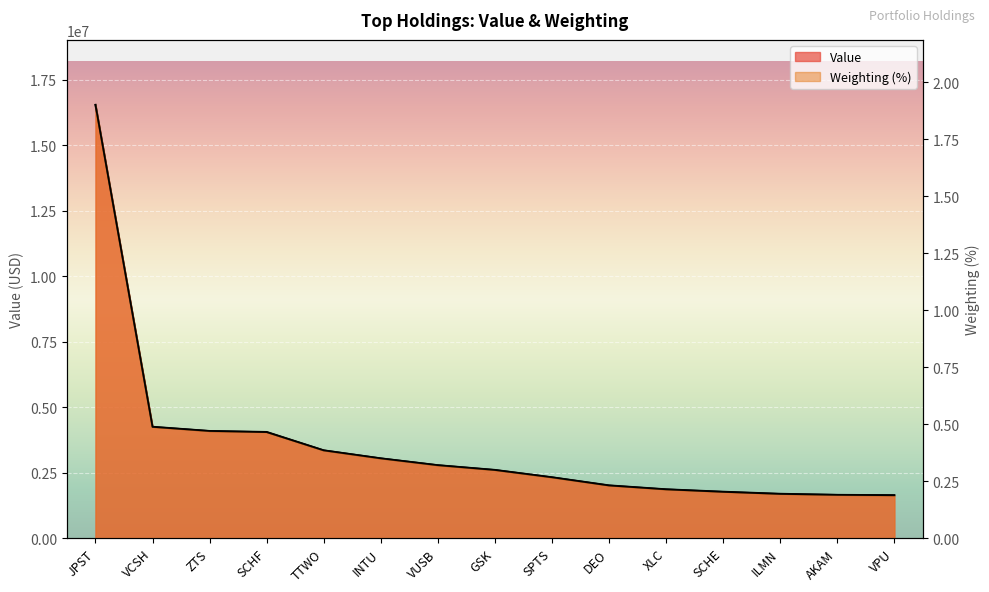

True or false: Value and Weighting cross at least once.

False